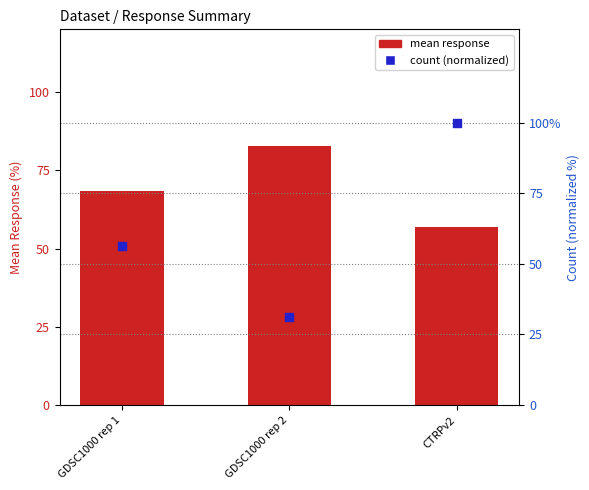

At which category is the sum across all series the highest?

CTRPv2